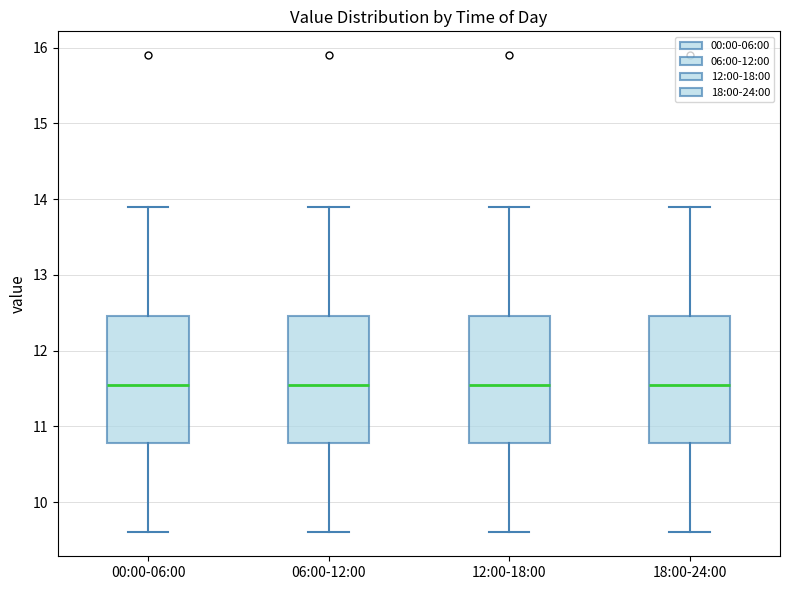

Reading left to right, transcribe this box plot: for each box, give where its median line is, the range the box spans, and where its two whiskers end, as read against the y-axis. The values are not printed on the chart, so give them approximately, as read against the axis.

00:00-06:00: median 11.5, box 10.8 to 12.5, whiskers 9.6 to 13.9
06:00-12:00: median 11.5, box 10.8 to 12.5, whiskers 9.6 to 13.9
12:00-18:00: median 11.5, box 10.8 to 12.5, whiskers 9.6 to 13.9
18:00-24:00: median 11.5, box 10.8 to 12.5, whiskers 9.6 to 13.9